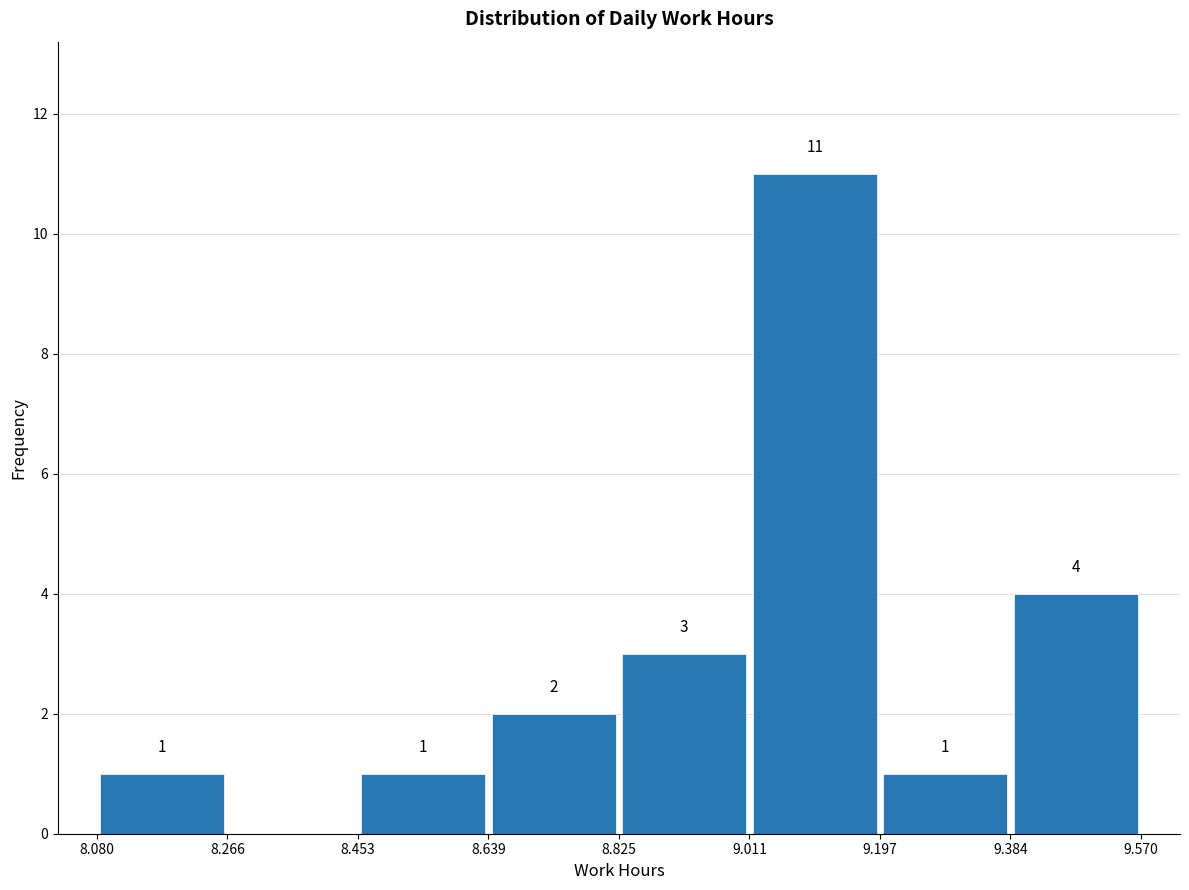

Over which range of the x-axis is the bar tallest?

9.011 to 9.197